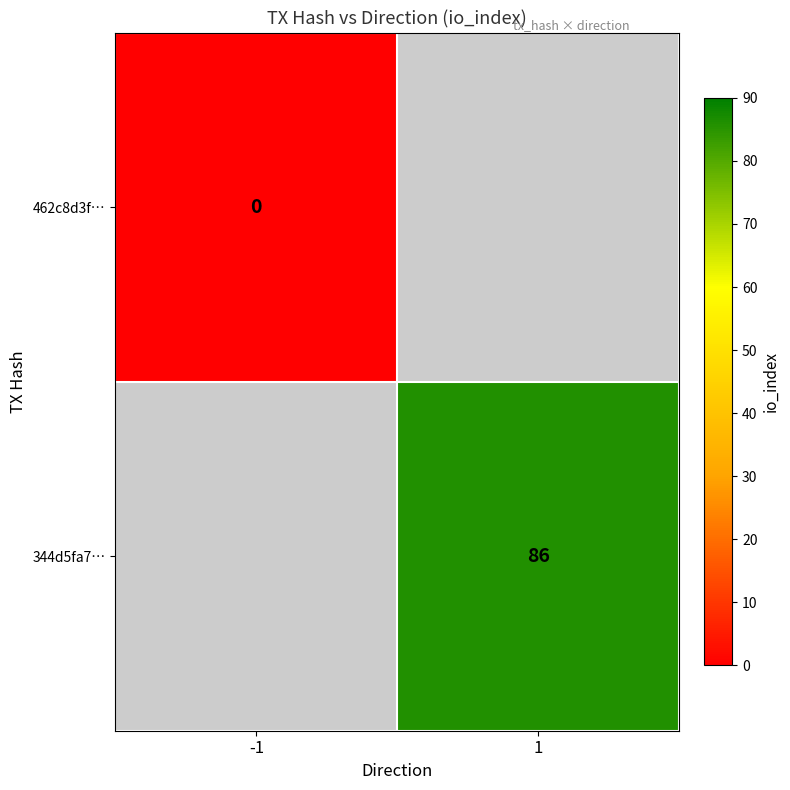

Which has a higher value, -1 or 1?

1